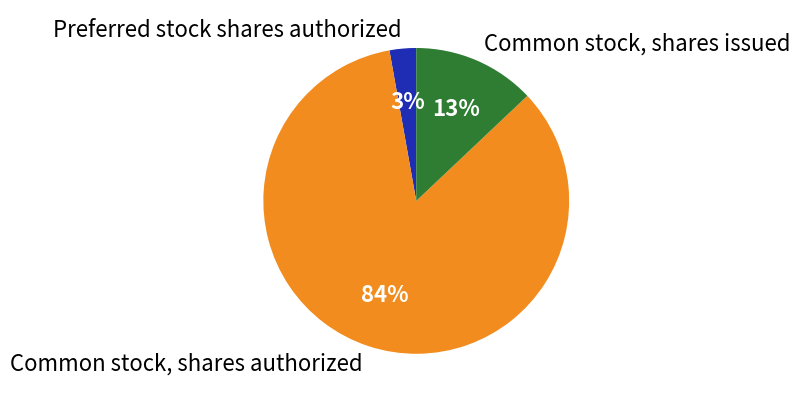

Is there a majority slice in this chart?

Yes